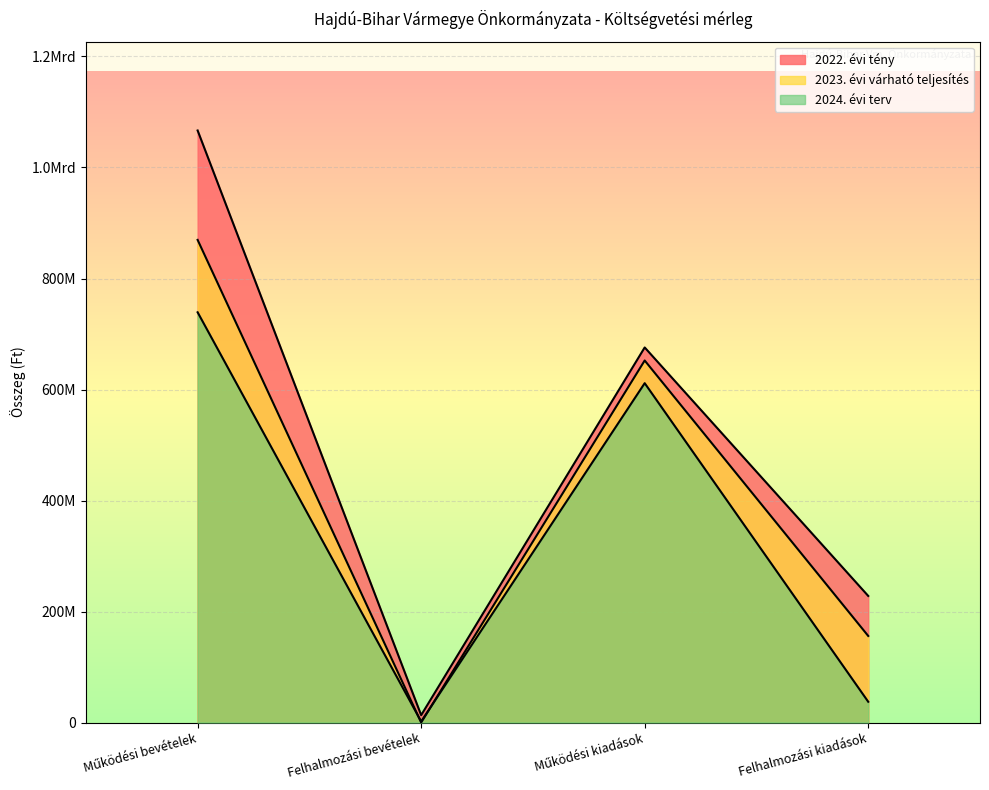

What is the difference between the maximum and minimum values in the 2022. évi tény series?

1053408072